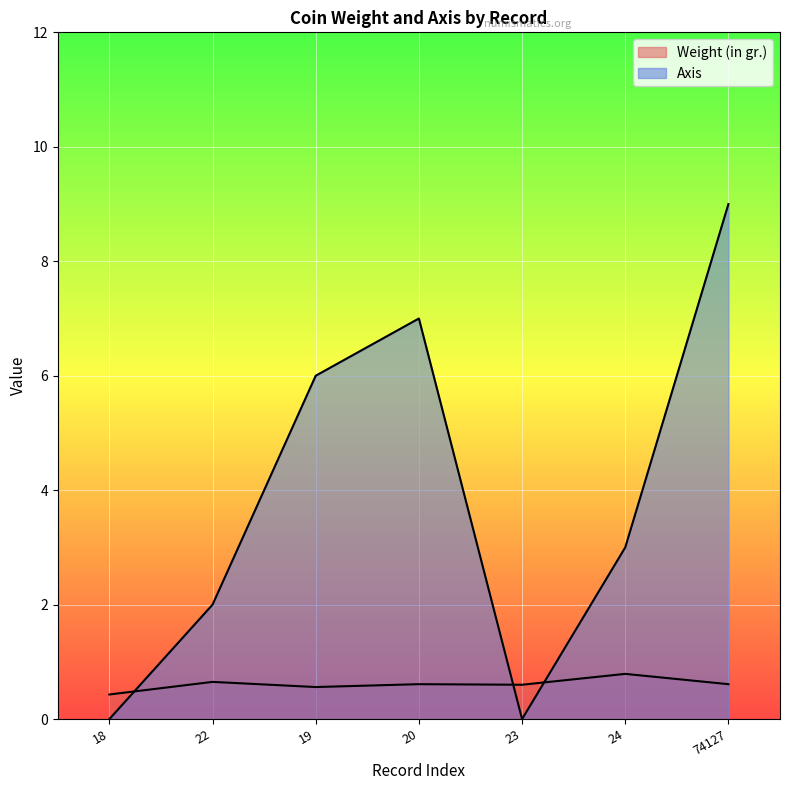

How many distinct data groups are displayed?

2